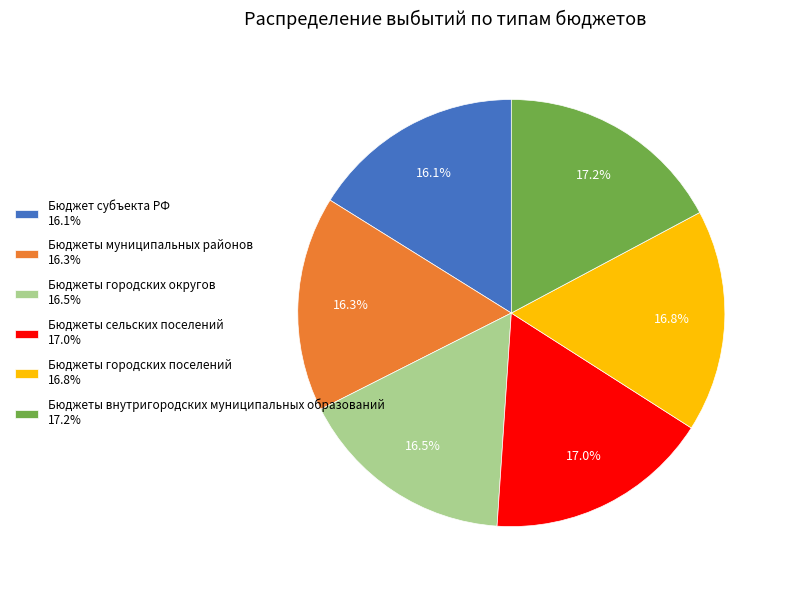

Approximately how many times larger is the value at Бюджет субъекта РФ 16.1% compared to Бюджеты городских округов 16.5%?

1.0